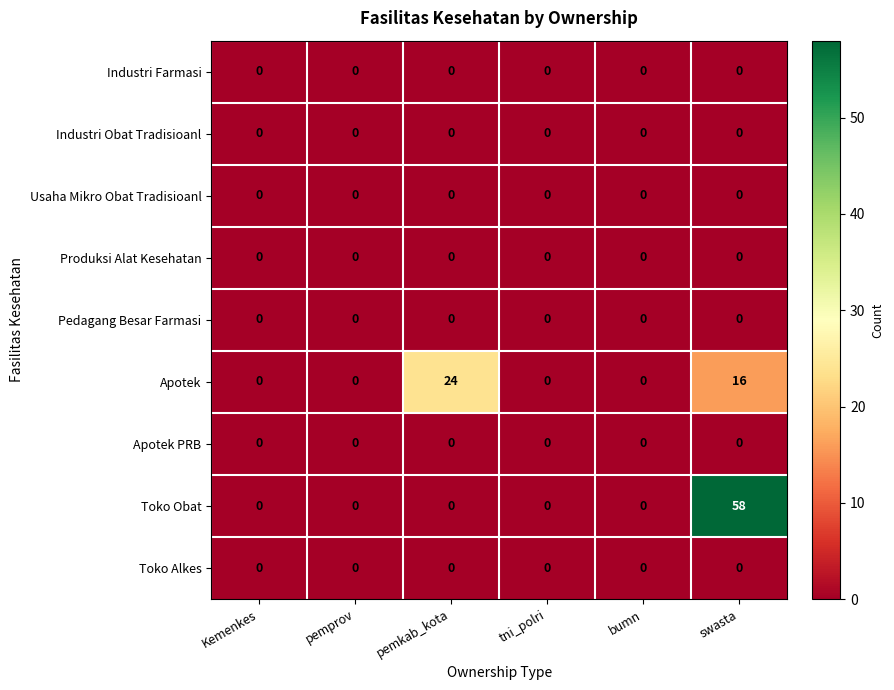

At how many categories does at least one series exceed 41?

1